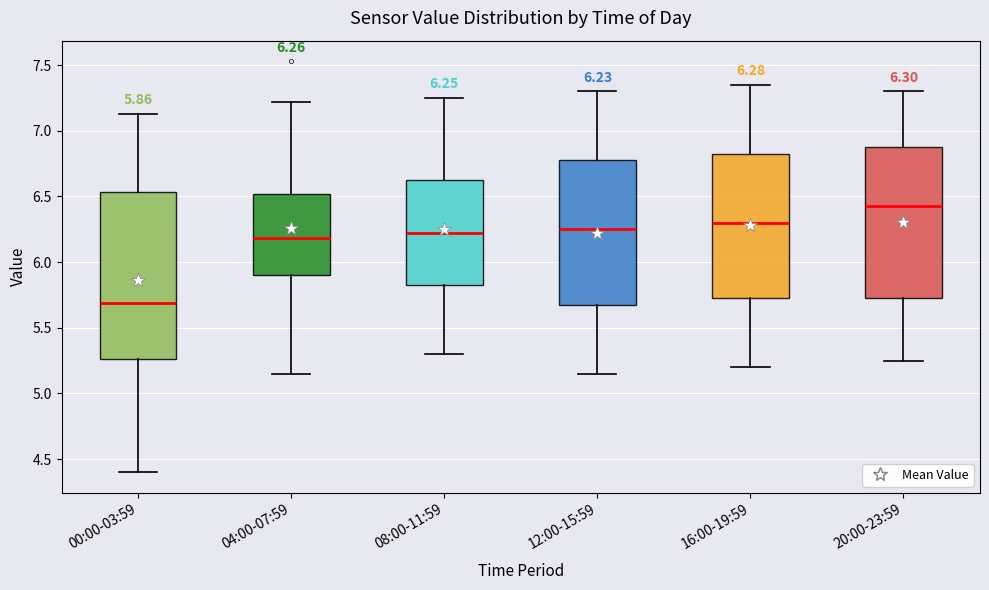

Which box is the tallest, from its lower edge to its upper edge?

00:00-03:59